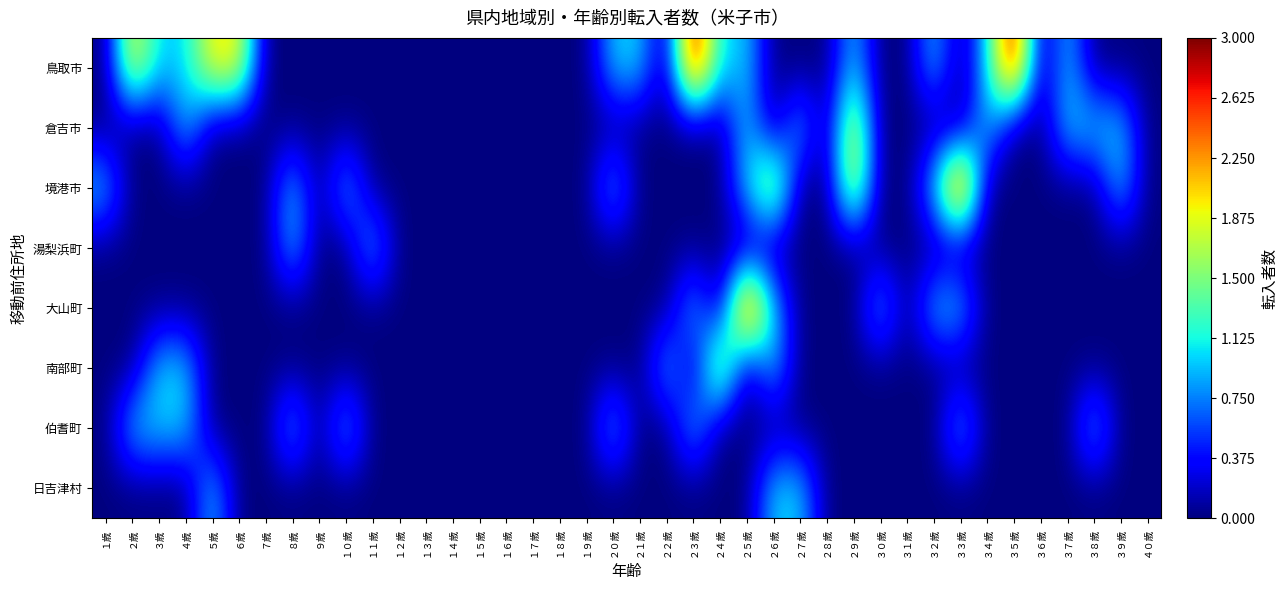

Reading right to left, what are all the values shown in this chart?

鳥取市: ４０歳=0	３９歳=0	３８歳=0	３７歳=1	３６歳=0	３５歳=3	３４歳=1	３３歳=0	３２歳=1	３１歳=0	３０歳=0	２９歳=1	２８歳=0	２７歳=0	２６歳=0	２５歳=1	２４歳=1	２３歳=3	２２歳=0	２１歳=1	２０歳=1	１９歳=0	１８歳=0	１７歳=0	１６歳=0	１５歳=0	１４歳=0	１３歳=0	１２歳=0	１１歳=0	１０歳=0	９歳=0	８歳=0	７歳=0	６歳=2	５歳=2	４歳=1	３歳=1	２歳=2	１歳=0
倉吉市: ４０歳=0	３９歳=1	３８歳=1	３７歳=1	３６歳=0	３５歳=0	３４歳=1	３３歳=0	３２歳=0	３１歳=0	３０歳=0	２９歳=2	２８歳=0	２７歳=1	２６歳=0	２５歳=1	２４歳=0	２３歳=0	２２歳=0	２１歳=0	２０歳=0	１９歳=0	１８歳=0	１７歳=0	１６歳=0	１５歳=0	１４歳=0	１３歳=0	１２歳=0	１１歳=0	１０歳=0	９歳=0	８歳=0	７歳=0	６歳=0	５歳=0	４歳=1	３歳=0	２歳=0	１歳=0
境港市: ４０歳=0	３９歳=1	３８歳=0	３７歳=0	３６歳=0	３５歳=0	３４歳=0	３３歳=3	３２歳=1	３１歳=0	３０歳=0	２９歳=2	２８歳=0	２７歳=0	２６歳=2	２５歳=1	２４歳=0	２３歳=0	２２歳=0	２１歳=0	２０歳=1	１９歳=0	１８歳=0	１７歳=0	１６歳=0	１５歳=0	１４歳=0	１３歳=0	１２歳=0	１１歳=0	１０歳=1	９歳=0	８歳=1	７歳=0	６歳=0	５歳=0	４歳=0	３歳=0	２歳=0	１歳=1
湯梨浜町: ４０歳=0	３９歳=0	３８歳=0	３７歳=0	３６歳=0	３５歳=0	３４歳=0	３３歳=0	３２歳=0	３１歳=0	３０歳=0	２９歳=0	２８歳=0	２７歳=0	２６歳=0	２５歳=0	２４歳=0	２３歳=0	２２歳=0	２１歳=0	２０歳=0	１９歳=0	１８歳=0	１７歳=0	１６歳=0	１５歳=0	１４歳=0	１３歳=0	１２歳=0	１１歳=1	１０歳=0	９歳=0	８歳=1	７歳=0	６歳=0	５歳=0	４歳=0	３歳=0	２歳=0	１歳=0
大山町: ４０歳=0	３９歳=0	３８歳=0	３７歳=0	３６歳=0	３５歳=0	３４歳=0	３３歳=1	３２歳=1	３１歳=0	３０歳=1	２９歳=0	２８歳=0	２７歳=0	２６歳=1	２５歳=3	２４歳=0	２３歳=1	２２歳=0	２１歳=0	２０歳=0	１９歳=0	１８歳=0	１７歳=0	１６歳=0	１５歳=0	１４歳=0	１３歳=0	１２歳=0	１１歳=0	１０歳=0	９歳=0	８歳=0	７歳=0	６歳=0	５歳=0	４歳=0	３歳=0	２歳=0	１歳=0
南部町: ４０歳=0	３９歳=0	３８歳=0	３７歳=0	３６歳=0	３５歳=0	３４歳=0	３３歳=0	３２歳=0	３１歳=0	３０歳=0	２９歳=0	２８歳=0	２７歳=0	２６歳=1	２５歳=0	２４歳=2	２３歳=0	２２歳=1	２１歳=0	２０歳=0	１９歳=0	１８歳=0	１７歳=0	１６歳=0	１５歳=0	１４歳=0	１３歳=0	１２歳=0	１１歳=0	１０歳=0	９歳=0	８歳=0	７歳=0	６歳=0	５歳=0	４歳=1	３歳=1	２歳=0	１歳=0
伯耆町: ４０歳=0	３９歳=0	３８歳=1	３７歳=0	３６歳=0	３５歳=0	３４歳=0	３３歳=1	３２歳=0	３１歳=0	３０歳=0	２９歳=0	２８歳=0	２７歳=0	２６歳=0	２５歳=0	２４歳=0	２３歳=1	２２歳=0	２１歳=0	２０歳=1	１９歳=0	１８歳=0	１７歳=0	１６歳=0	１５歳=0	１４歳=0	１３歳=0	１２歳=0	１１歳=0	１０歳=1	９歳=0	８歳=1	７歳=0	６歳=0	５歳=0	４歳=1	３歳=1	２歳=1	１歳=0
日吉津村: ４０歳=0	３９歳=0	３８歳=0	３７歳=0	３６歳=0	３５歳=0	３４歳=0	３３歳=0	３２歳=0	３１歳=0	３０歳=0	２９歳=0	２８歳=0	２７歳=1	２６歳=1	２５歳=0	２４歳=0	２３歳=0	２２歳=0	２１歳=0	２０歳=0	１９歳=0	１８歳=0	１７歳=0	１６歳=0	１５歳=0	１４歳=0	１３歳=0	１２歳=0	１１歳=0	１０歳=0	９歳=0	８歳=0	７歳=0	６歳=0	５歳=1	４歳=0	３歳=0	２歳=0	１歳=0